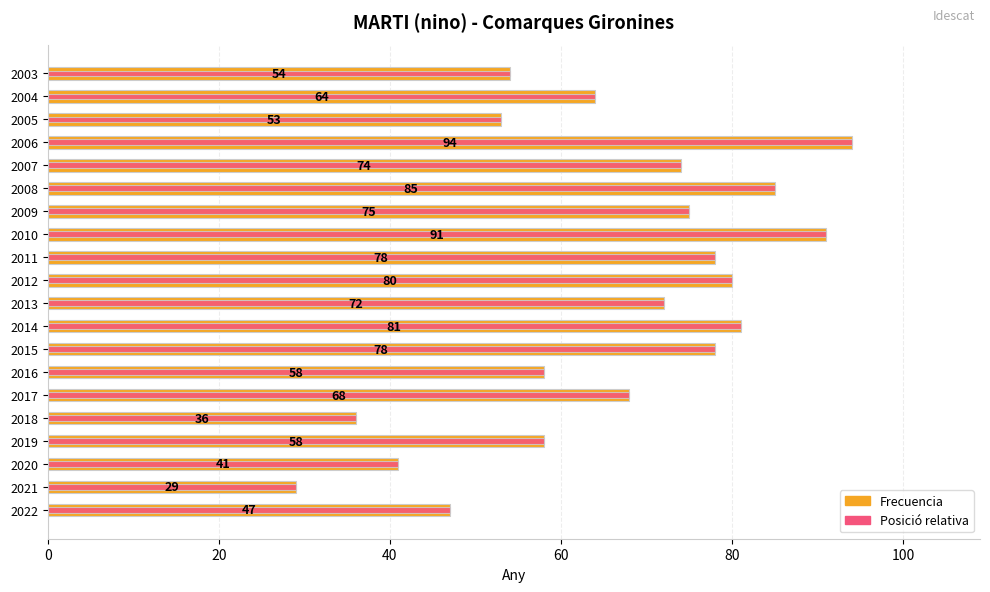

How many bars are there in each group?

2